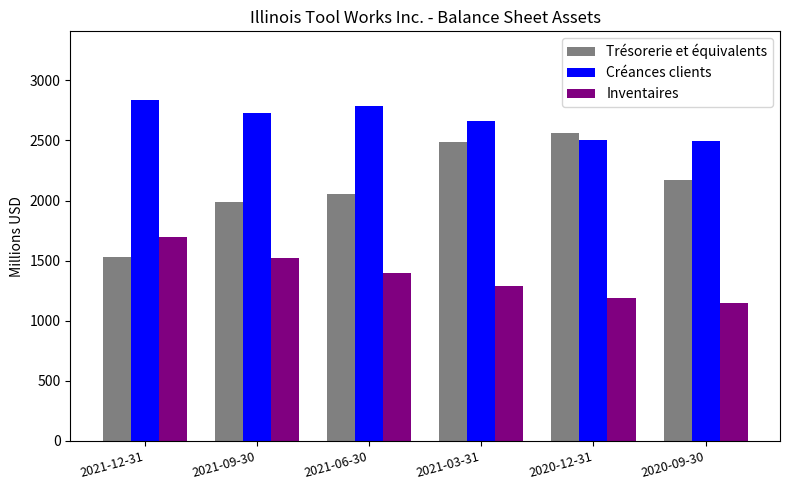

What are all the series names shown in the legend?

Trésorerie et équivalents, Créances clients, Inventaires